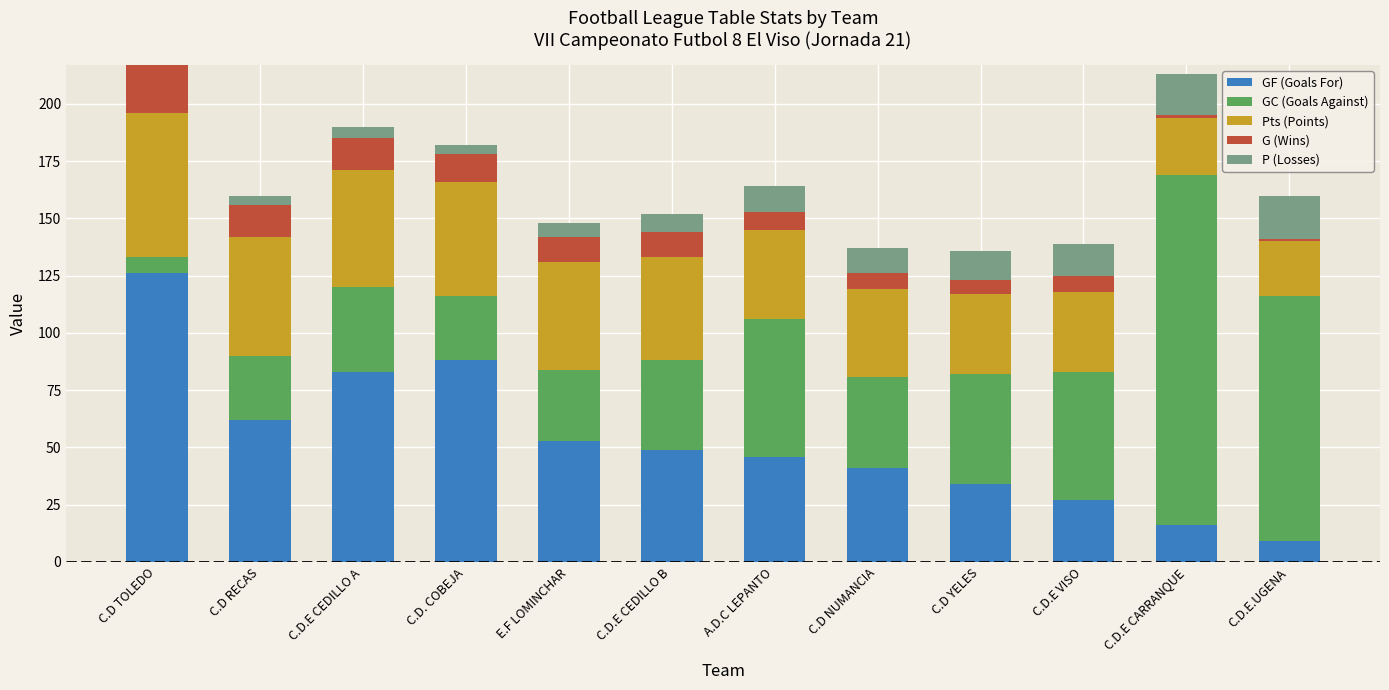

What is the total value across all series at C.D TOLEDO?

217